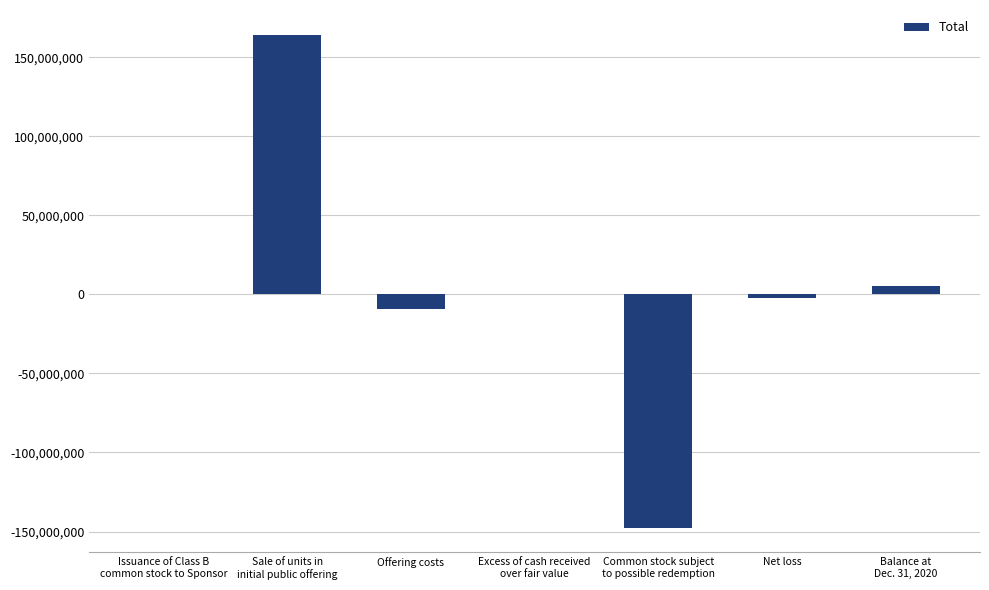

What is the ratio of the value at Balance at
Dec. 31, 2020 to the value at Issuance of Class B
common stock to Sponsor?

200.0